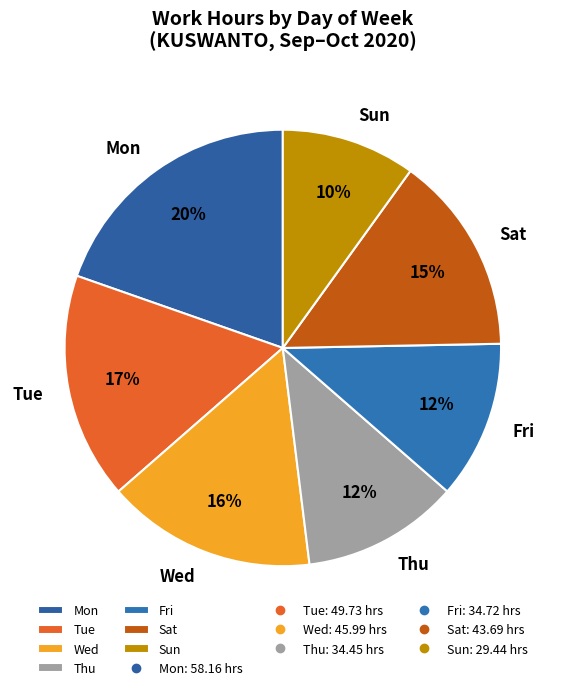

To the nearest percent, what percentage of the pie is Sat?

15%